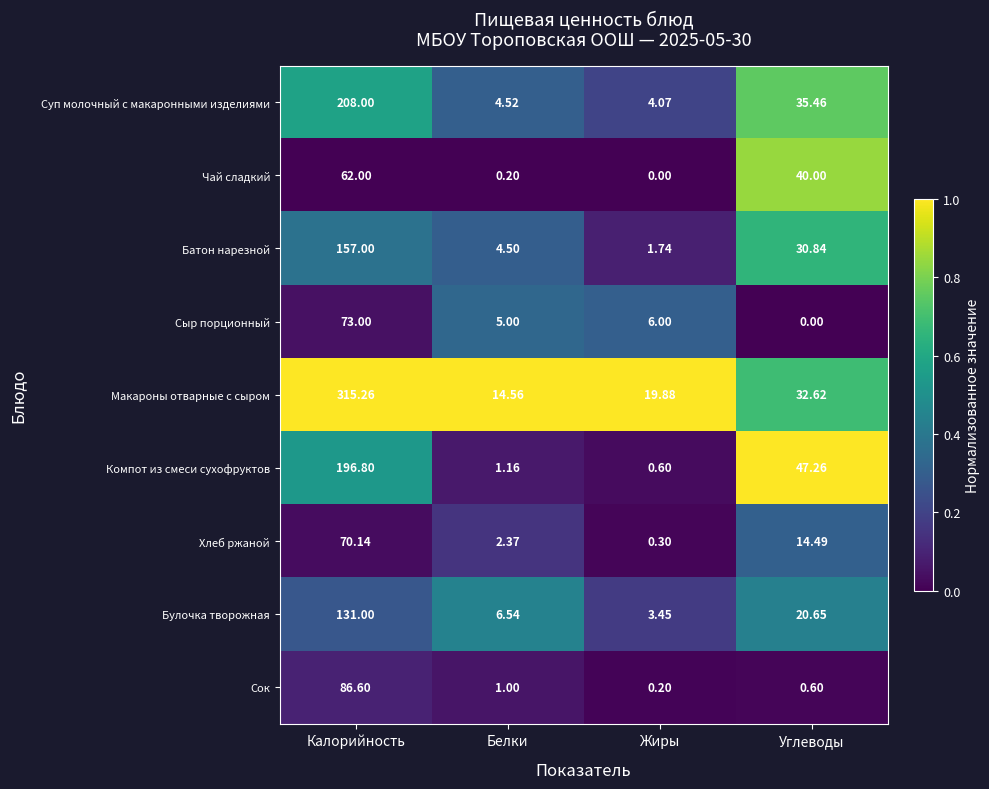

Rank the series at Калорийность from highest to lowest value.

Макароны отварные с сыром, Суп молочный с макаронными изделиями, Компот из смеси сухофруктов, Батон нарезной, Булочка творожная, Сок, Сыр порционный, Хлеб ржаной, Чай сладкий